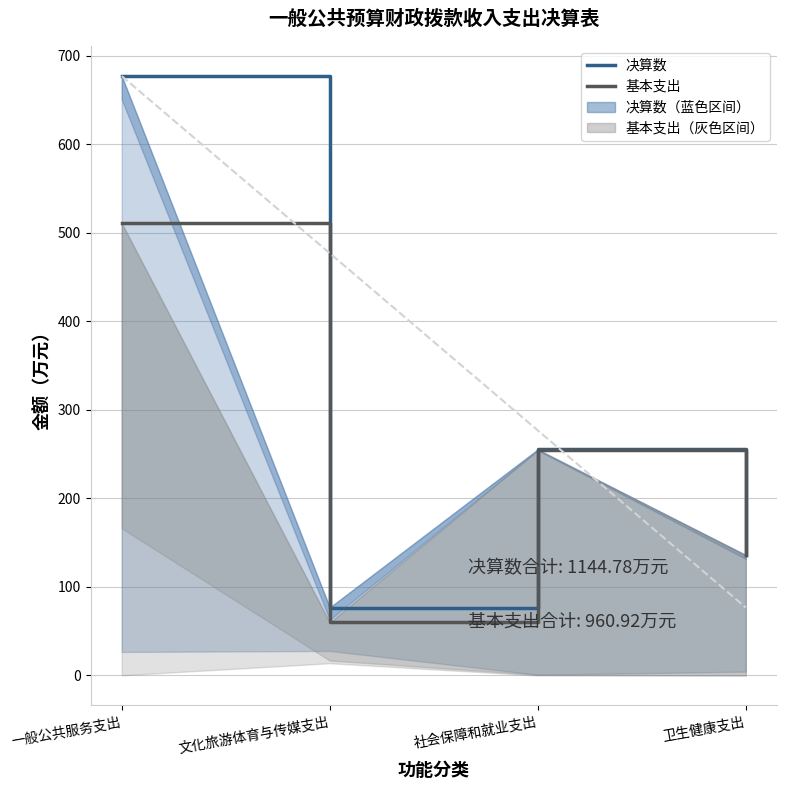

Count the number of categories in the chart.

4